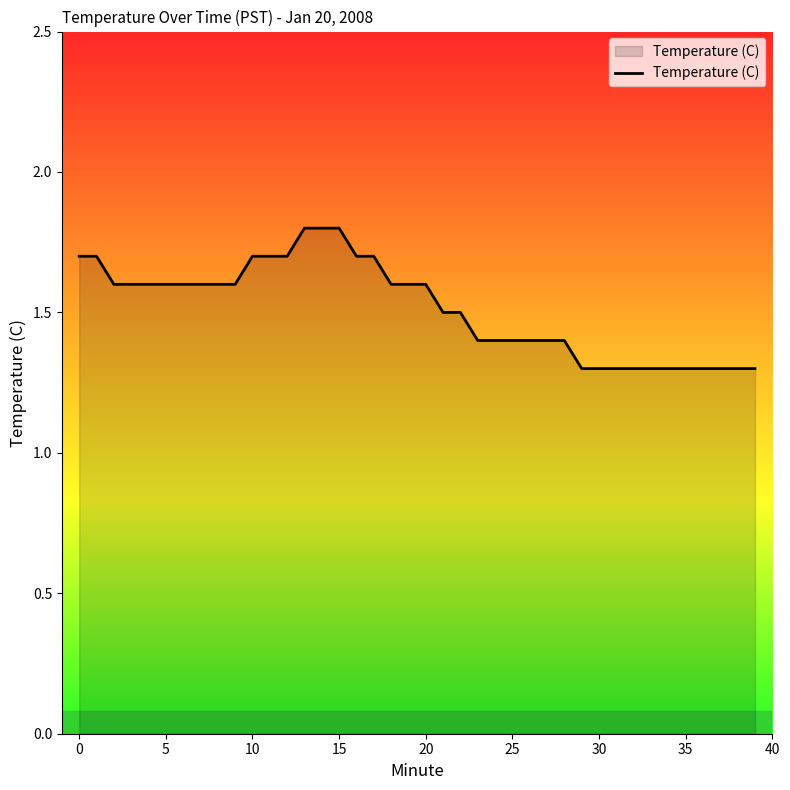

What is the smallest value displayed?

1.3